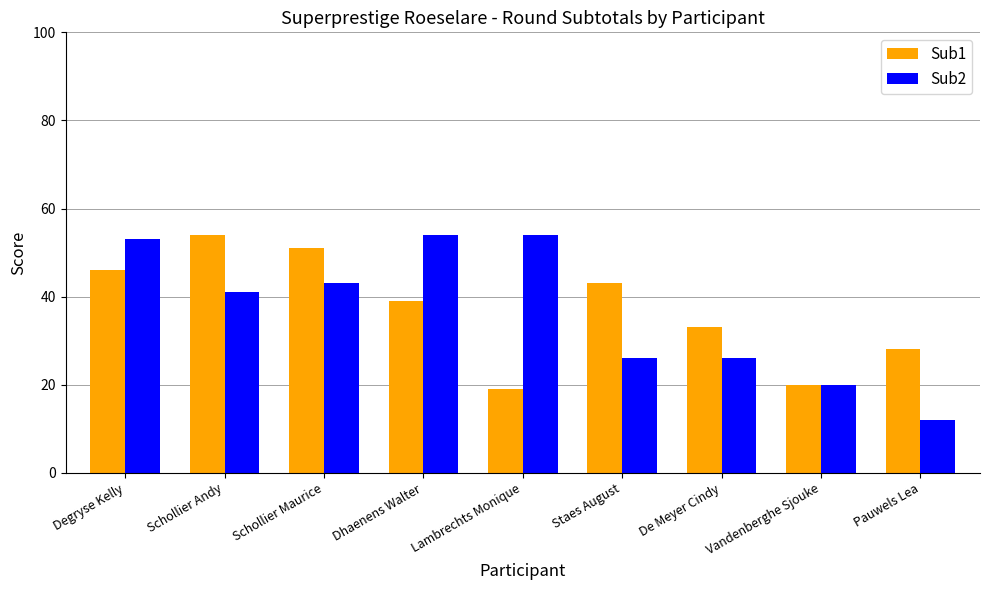

How many data points in Sub1 are less than 39?

4